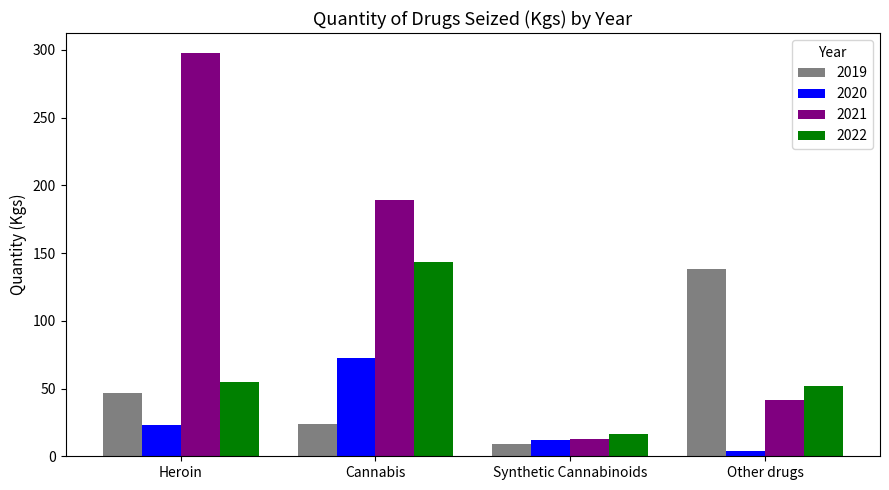

At which label is 2019 closest to 73?

Heroin